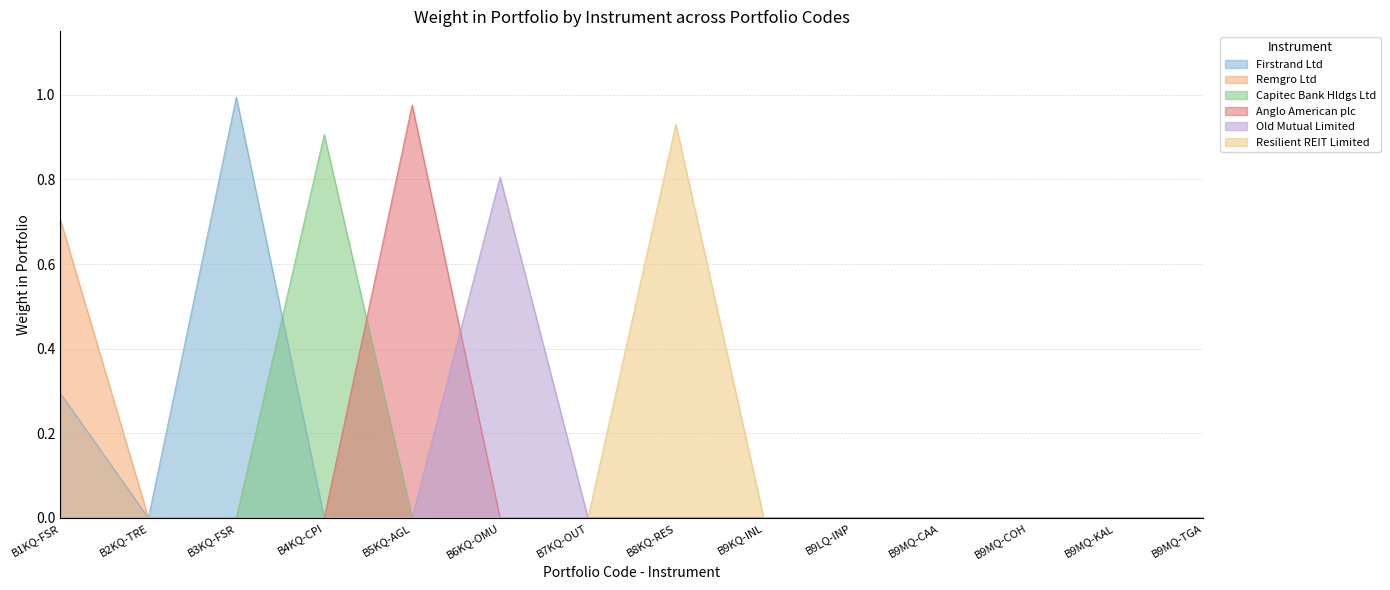

What is the label of the 9th point from the right?

B6KQ-OMU